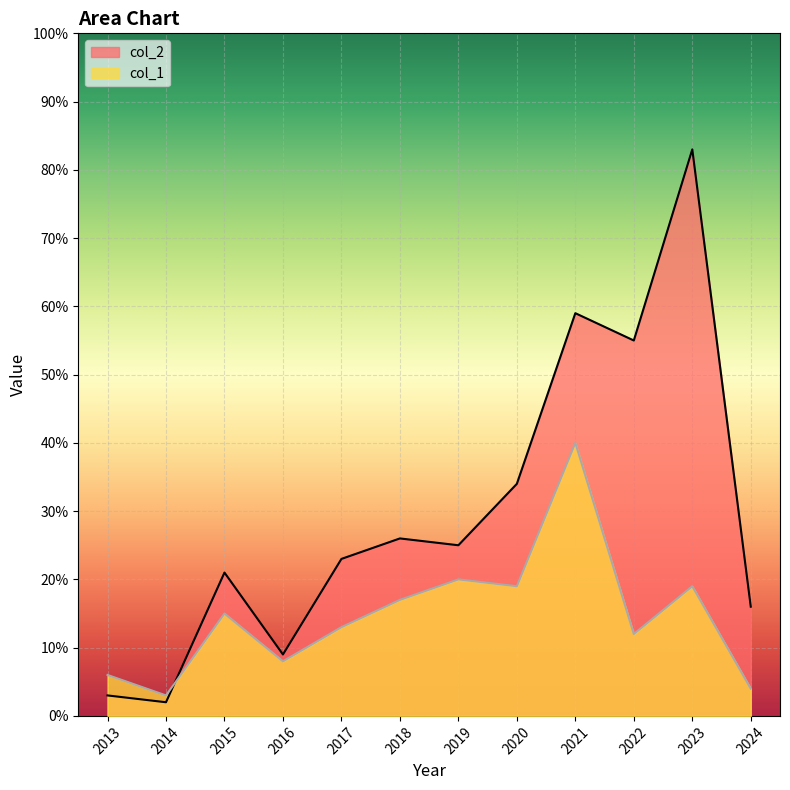

How many lines are shown in the chart?

2